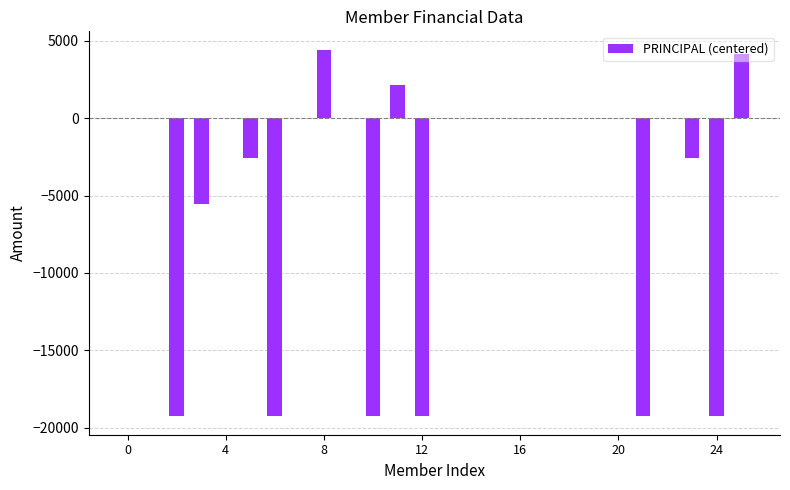

What is the greatest value displayed?

4428.6